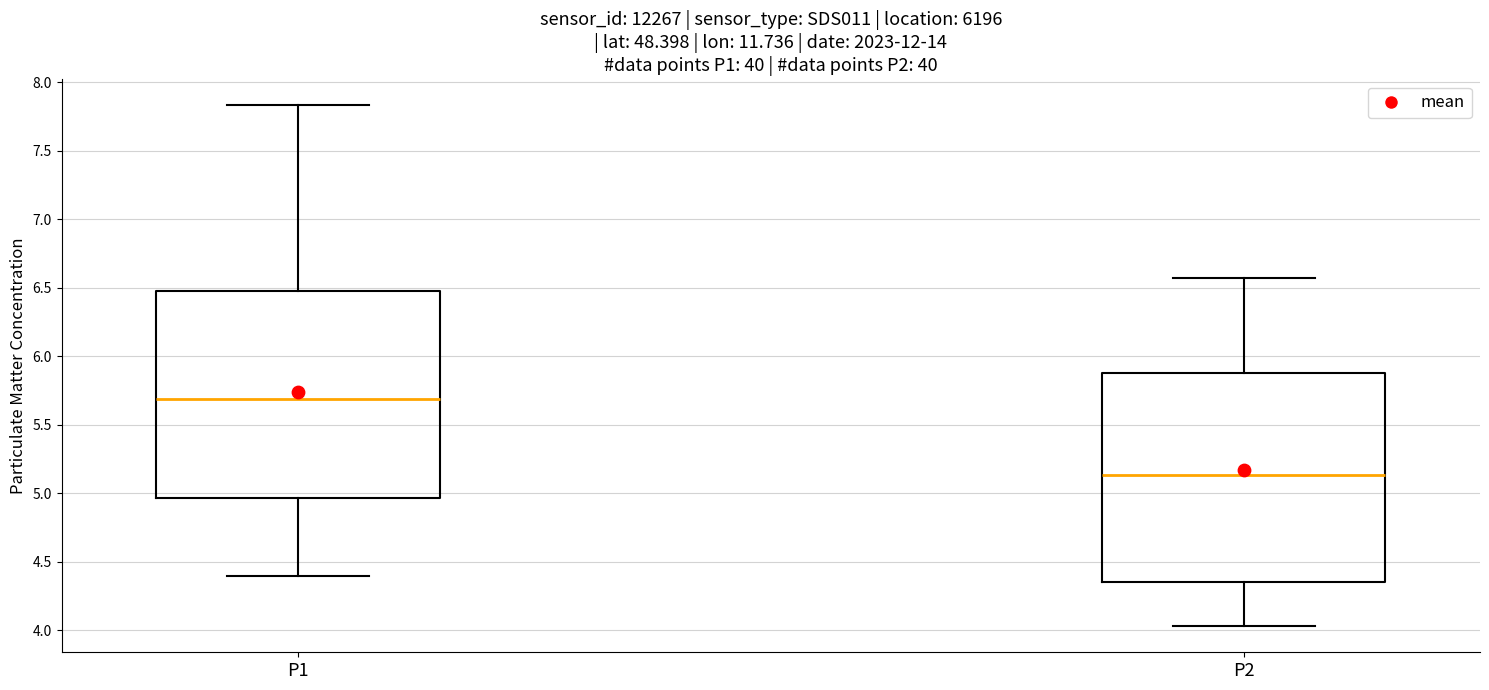

Reading left to right, read every box against the y-axis: the position of its median line, the range the box covers, and the ends of its whiskers. The values are not printed on the chart, so give them approximately, as read against the axis.

P1: median 5.70, box 4.95 to 6.50, whiskers 4.40 to 7.85
P2: median 5.15, box 4.35 to 5.90, whiskers 4.05 to 6.55